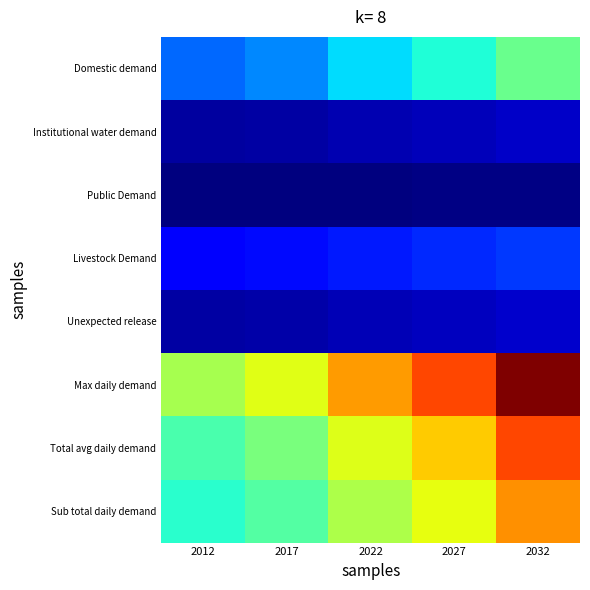

Reading left to right, extract all data points from this chart.

Domestic demand: 2012=110.9	2017=125.5	2022=163.2	2027=184.7	2032=227.1
Institutional water demand: 2012=16.6	2017=18.8	2022=24.5	2027=27.7	2032=34.1
Public Demand: 2012=3.3	2017=3.8	2022=4.9	2027=5.5	2032=6.8
Livestock Demand: 2012=60.0	2017=66.2	2022=73.1	2027=80.8	2032=89.2
Unexpected release: 2012=19.1	2017=21.4	2022=26.6	2027=29.9	2032=35.7
Max daily demand: 2012=262.4	2017=294.6	2022=350.8	2027=394.2	2032=471.4
Total avg daily demand: 2012=209.9	2017=235.7	2022=292.3	2027=328.5	2032=392.9
Sub total daily demand: 2012=190.8	2017=214.3	2022=265.7	2027=298.7	2032=357.1